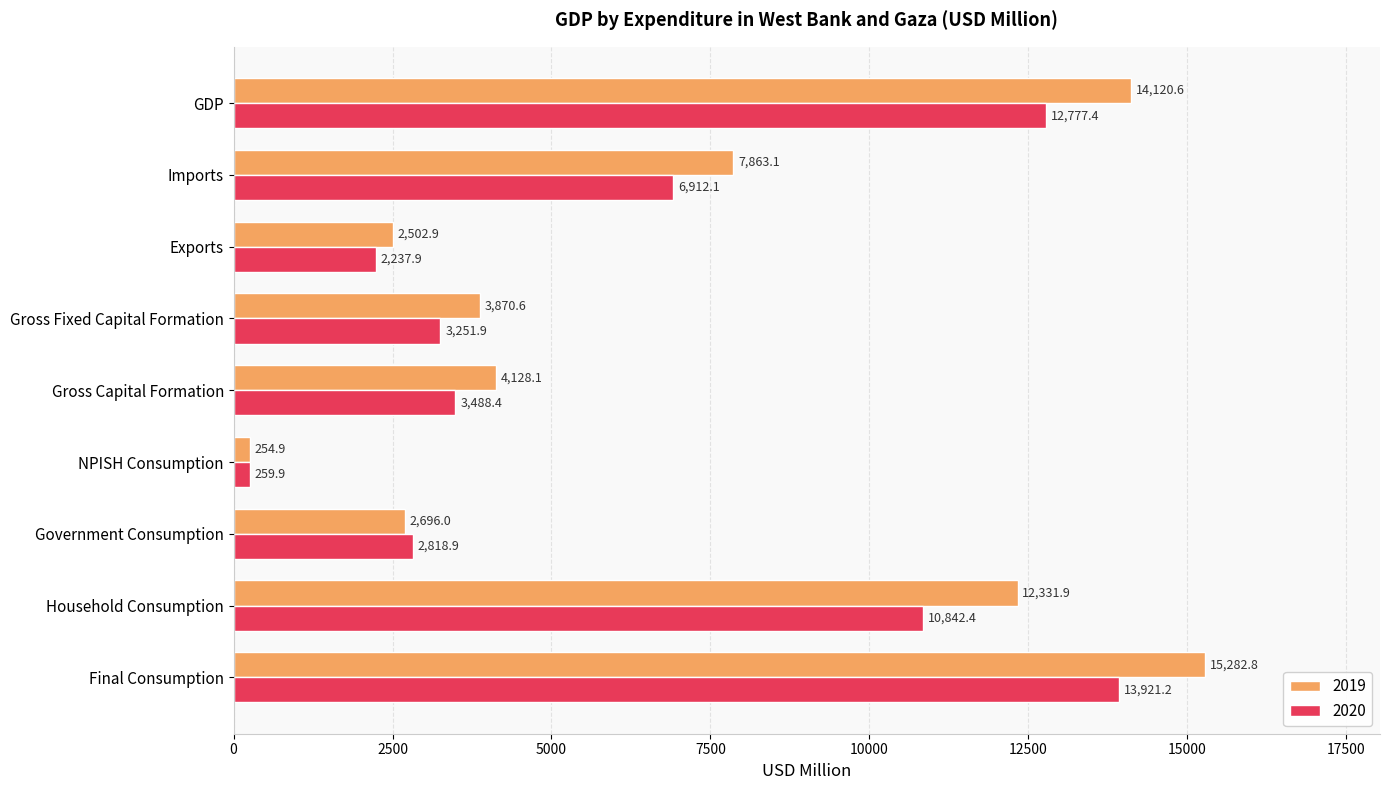

What is the difference between the highest and lowest values at Household Consumption?

1489.5